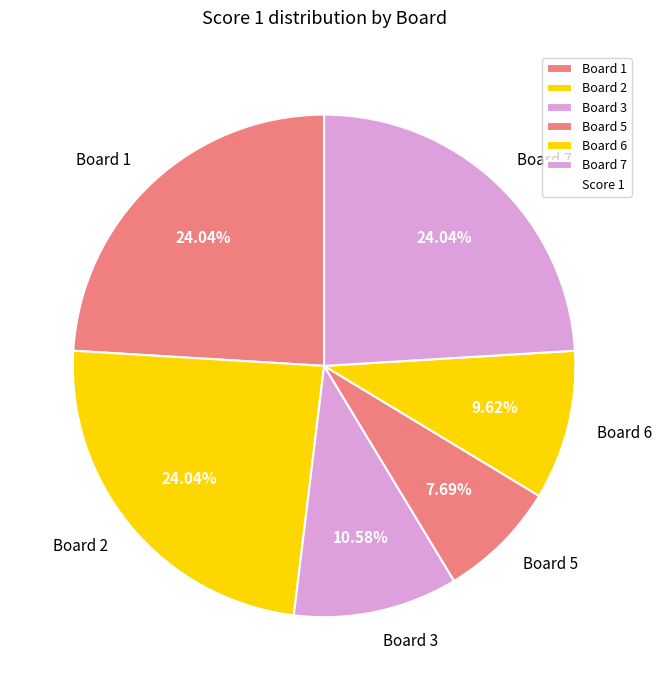

Which has a higher value, Board 5 or Board 2?

Board 2